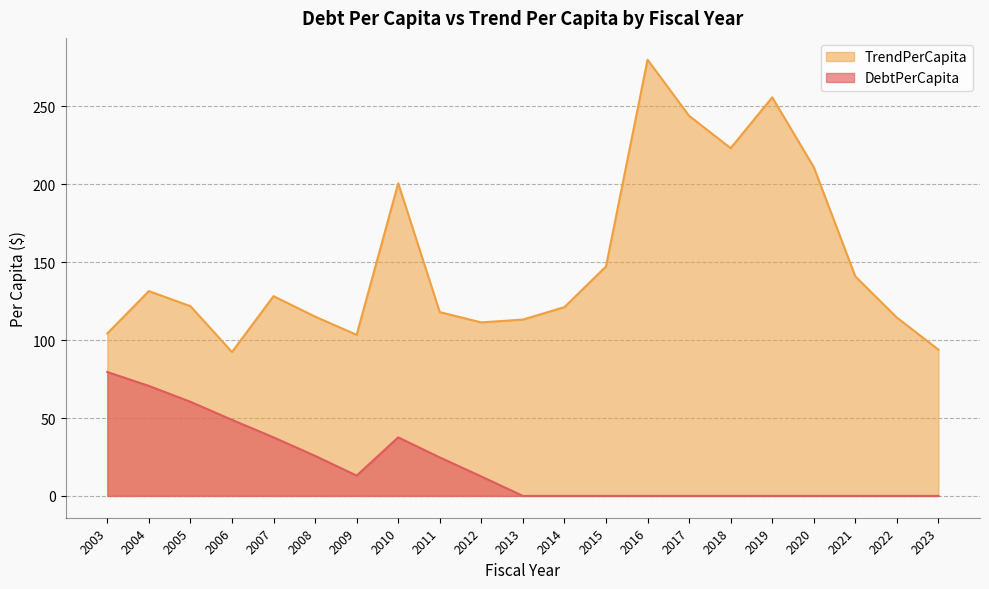

Is it true that DebtPerCapita equals 54.7 at 2014?

False